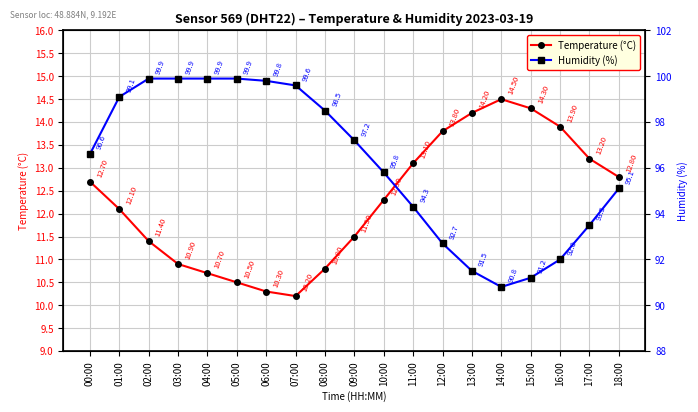

What is the maximum value for Temperature (°C)?

14.5